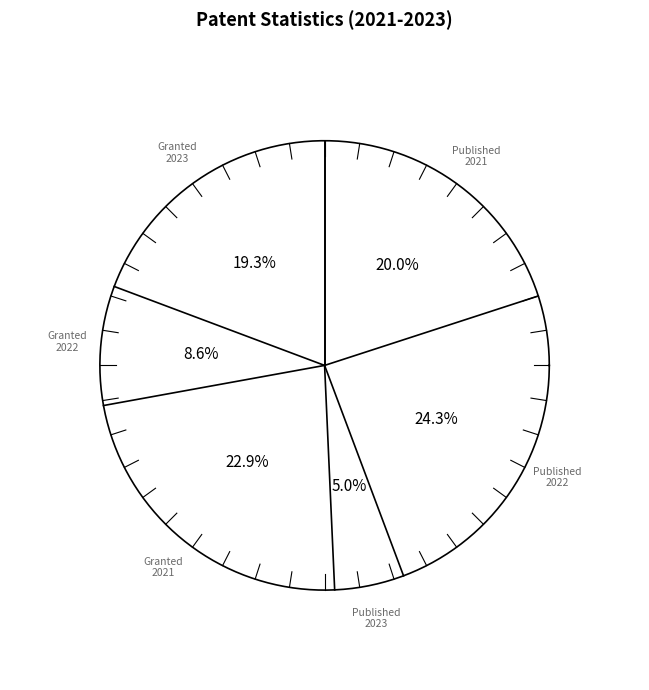

Combined, do Granted_2021 and Published_2022 account for over 50%?

No